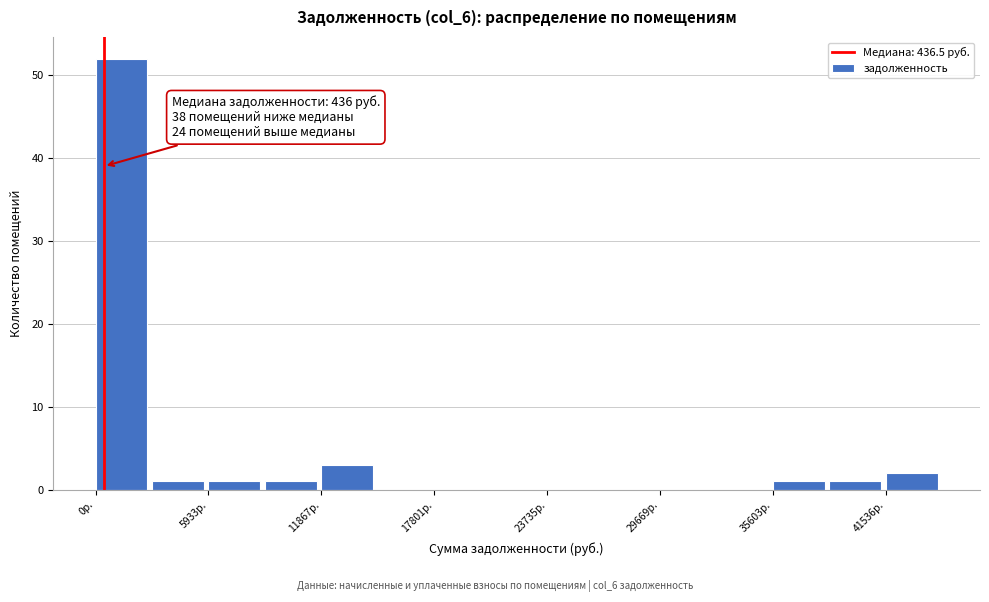

Read against the x-axis, roughly where is the centre of the tallest bar?

1000